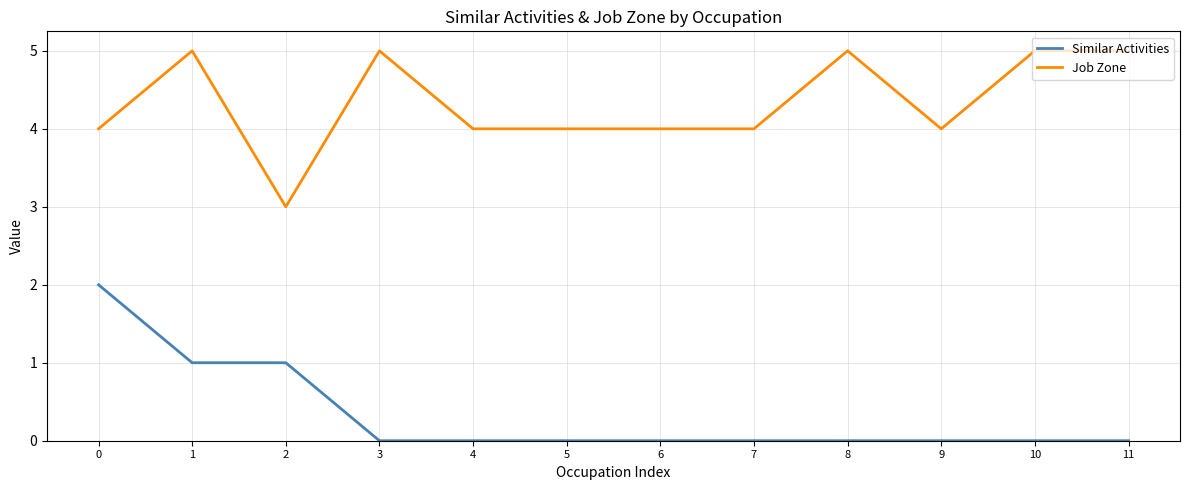

What is the difference between the second highest and second lowest values in the Job Zone series?

1